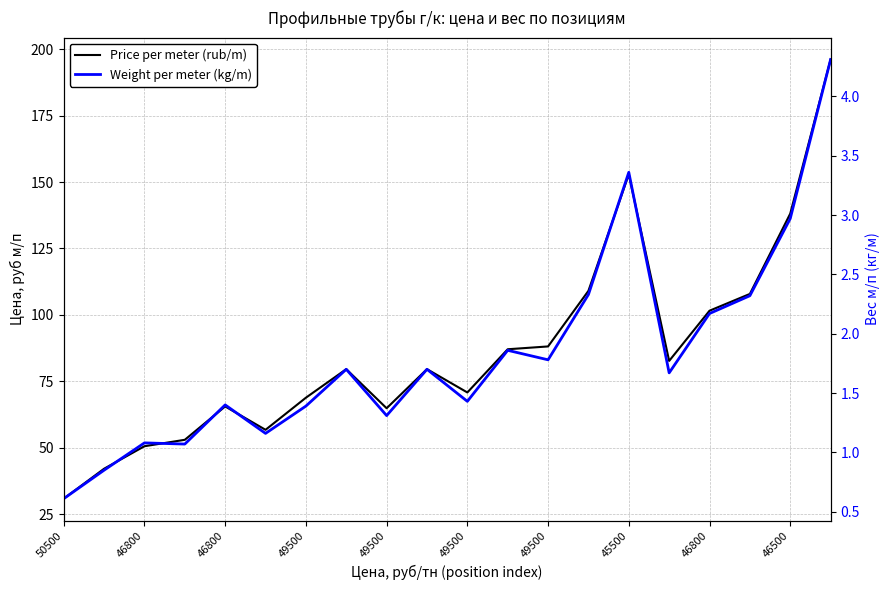

What are all the series names shown in the legend?

Price per meter (rub/m), Weight per meter (kg/m)